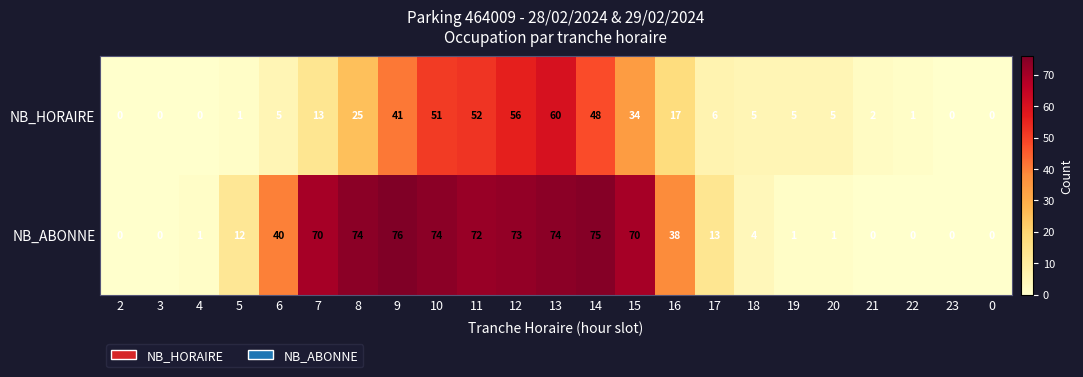

At how many categories does at least one series exceed 29?

11